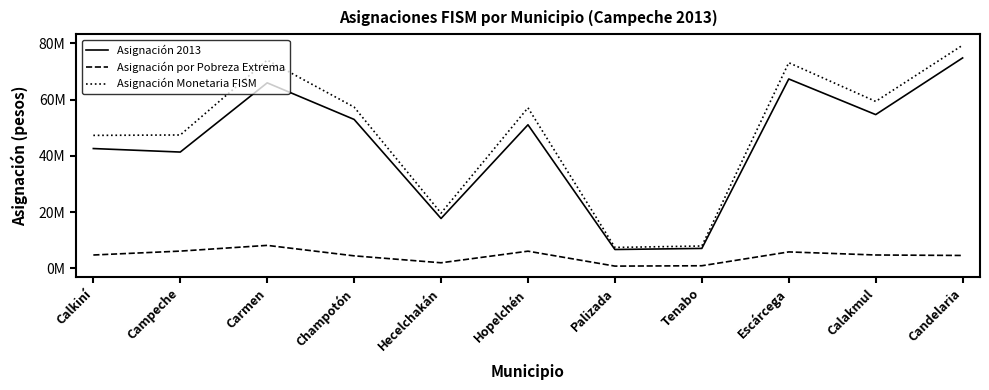

At which label does Asignación Monetaria FISM reach its minimum?

Palizada